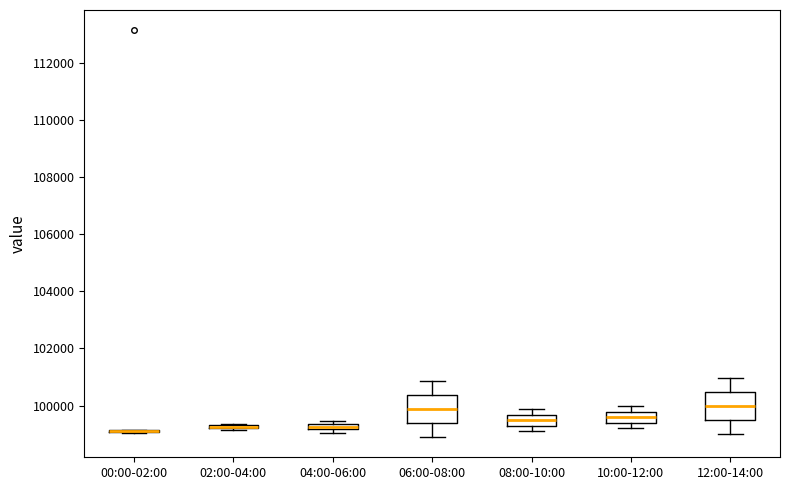

Where is the upper edge of the box for 02:00-04:00 on the y-axis? The values are not printed on the chart, so give them approximately, as read against the axis.

99400